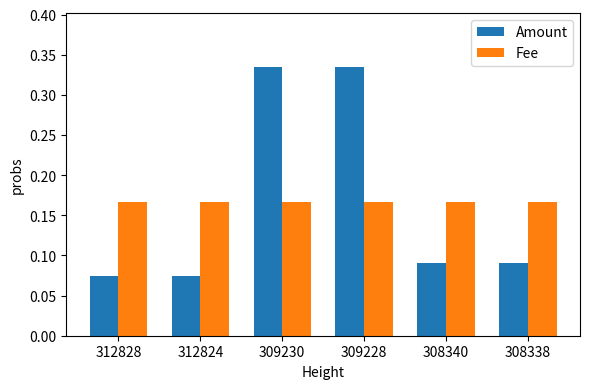

What is the total value across all series at 309230?

0.5